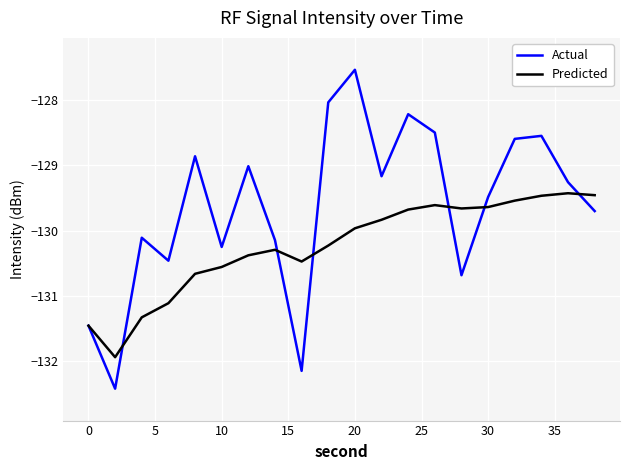

Rank the series by their average value, from lowest to highest.

Predicted, Actual